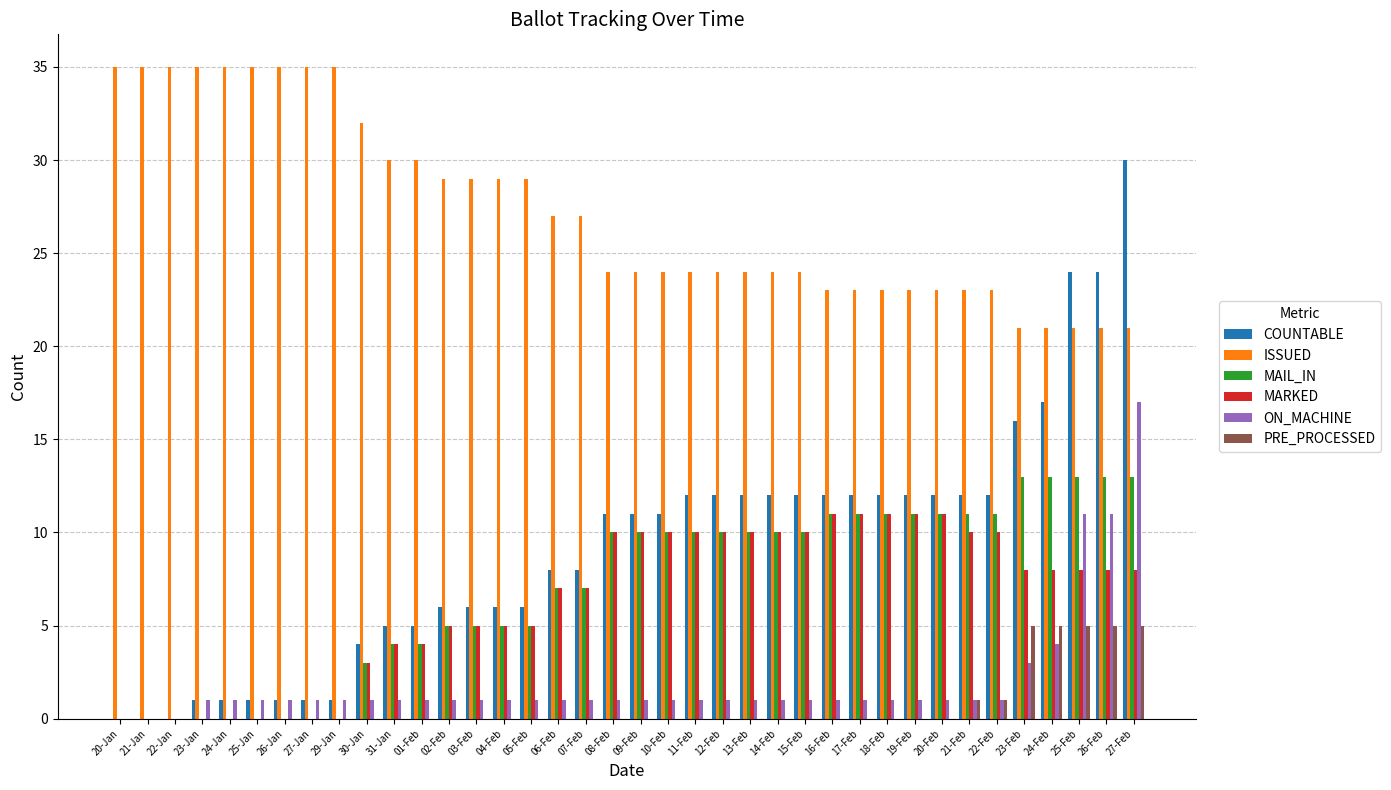

Which series has the largest total across all categories?

ISSUED